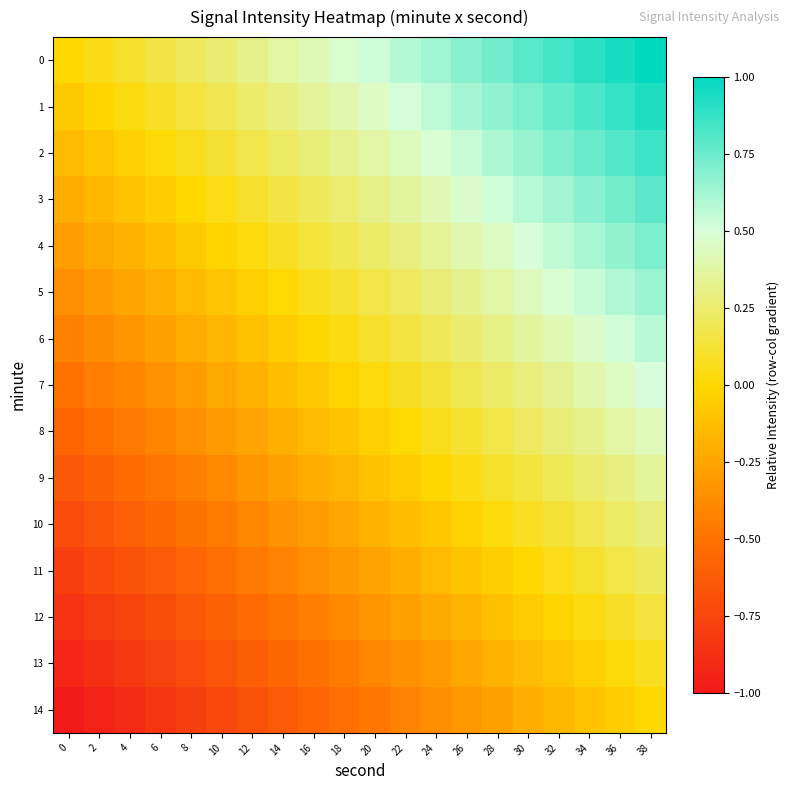

Reading right to left, what are all the values shown in this chart?

0: 38=1.0	36=0.9	34=0.9	32=0.8	30=0.8	28=0.7	26=0.7	24=0.6	22=0.6	20=0.5	18=0.5	16=0.4	14=0.4	12=0.3	10=0.3	8=0.2	6=0.2	4=0.1	2=0.1	0=0.0
1: 38=0.9	36=0.9	34=0.8	32=0.8	30=0.7	28=0.7	26=0.6	24=0.6	22=0.5	20=0.5	18=0.4	16=0.3	14=0.3	12=0.2	10=0.2	8=0.1	6=0.1	4=0.0	2=-0.0	0=-0.1
2: 38=0.9	36=0.8	34=0.8	32=0.7	30=0.6	28=0.6	26=0.5	24=0.5	22=0.4	20=0.4	18=0.3	16=0.3	14=0.2	12=0.2	10=0.1	8=0.1	6=0.0	4=-0.0	2=-0.1	0=-0.1
3: 38=0.8	36=0.7	34=0.7	32=0.6	30=0.6	28=0.5	26=0.5	24=0.4	22=0.4	20=0.3	18=0.3	16=0.2	14=0.2	12=0.1	10=0.0	8=-0.0	6=-0.1	4=-0.1	2=-0.2	0=-0.2
4: 38=0.7	36=0.7	34=0.6	32=0.6	30=0.5	28=0.5	26=0.4	24=0.3	22=0.3	20=0.2	18=0.2	16=0.1	14=0.1	12=0.0	10=-0.0	8=-0.1	6=-0.1	4=-0.2	2=-0.2	0=-0.3
5: 38=0.6	36=0.6	34=0.5	32=0.5	30=0.4	28=0.4	26=0.3	24=0.3	22=0.2	20=0.2	18=0.1	16=0.1	14=0.0	12=-0.0	10=-0.1	8=-0.1	6=-0.2	4=-0.3	2=-0.3	0=-0.4
6: 38=0.6	36=0.5	34=0.5	32=0.4	30=0.4	28=0.3	26=0.3	24=0.2	22=0.2	20=0.1	18=0.0	16=-0.0	14=-0.1	12=-0.1	10=-0.2	8=-0.2	6=-0.3	4=-0.3	2=-0.4	0=-0.4
7: 38=0.5	36=0.4	34=0.4	32=0.3	30=0.3	28=0.2	26=0.2	24=0.1	22=0.1	20=0.0	18=-0.0	16=-0.1	14=-0.1	12=-0.2	10=-0.2	8=-0.3	6=-0.3	4=-0.4	2=-0.4	0=-0.5
8: 38=0.4	36=0.4	34=0.3	32=0.3	30=0.2	28=0.2	26=0.1	24=0.1	22=0.0	20=-0.0	18=-0.1	16=-0.2	14=-0.2	12=-0.3	10=-0.3	8=-0.4	6=-0.4	4=-0.5	2=-0.5	0=-0.6
9: 38=0.4	36=0.3	34=0.3	32=0.2	30=0.1	28=0.1	26=0.0	24=-0.0	22=-0.1	20=-0.1	18=-0.2	16=-0.2	14=-0.3	12=-0.3	10=-0.4	8=-0.4	6=-0.5	4=-0.5	2=-0.6	0=-0.6
10: 38=0.3	36=0.2	34=0.2	32=0.1	30=0.1	28=0.0	26=-0.0	24=-0.1	22=-0.1	20=-0.2	18=-0.2	16=-0.3	14=-0.3	12=-0.4	10=-0.5	8=-0.5	6=-0.6	4=-0.6	2=-0.7	0=-0.7
11: 38=0.2	36=0.2	34=0.1	32=0.1	30=0.0	28=-0.0	26=-0.1	24=-0.2	22=-0.2	20=-0.3	18=-0.3	16=-0.4	14=-0.4	12=-0.5	10=-0.5	8=-0.6	6=-0.6	4=-0.7	2=-0.7	0=-0.8
12: 38=0.1	36=0.1	34=0.0	32=-0.0	30=-0.1	28=-0.1	26=-0.2	24=-0.2	22=-0.3	20=-0.3	18=-0.4	16=-0.4	14=-0.5	12=-0.5	10=-0.6	8=-0.6	6=-0.7	4=-0.8	2=-0.8	0=-0.9
13: 38=0.1	36=0.0	34=-0.0	32=-0.1	30=-0.1	28=-0.2	26=-0.2	24=-0.3	22=-0.3	20=-0.4	18=-0.5	16=-0.5	14=-0.6	12=-0.6	10=-0.7	8=-0.7	6=-0.8	4=-0.8	2=-0.9	0=-0.9
14: 38=0.0	36=-0.1	34=-0.1	32=-0.2	30=-0.2	28=-0.3	26=-0.3	24=-0.4	22=-0.4	20=-0.5	18=-0.5	16=-0.6	14=-0.6	12=-0.7	10=-0.7	8=-0.8	6=-0.8	4=-0.9	2=-0.9	0=-1.0